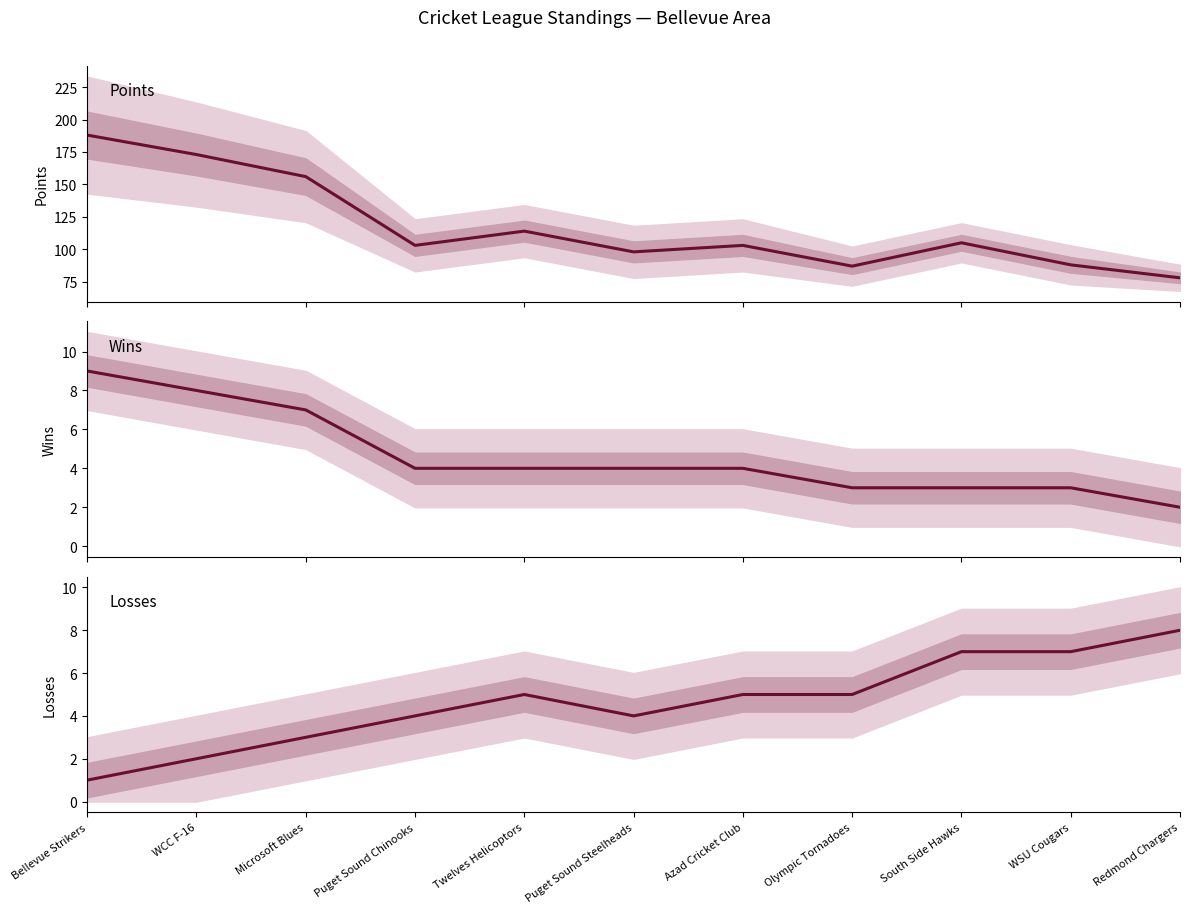

Which category has the highest value across all series?

Bellevue Strikers